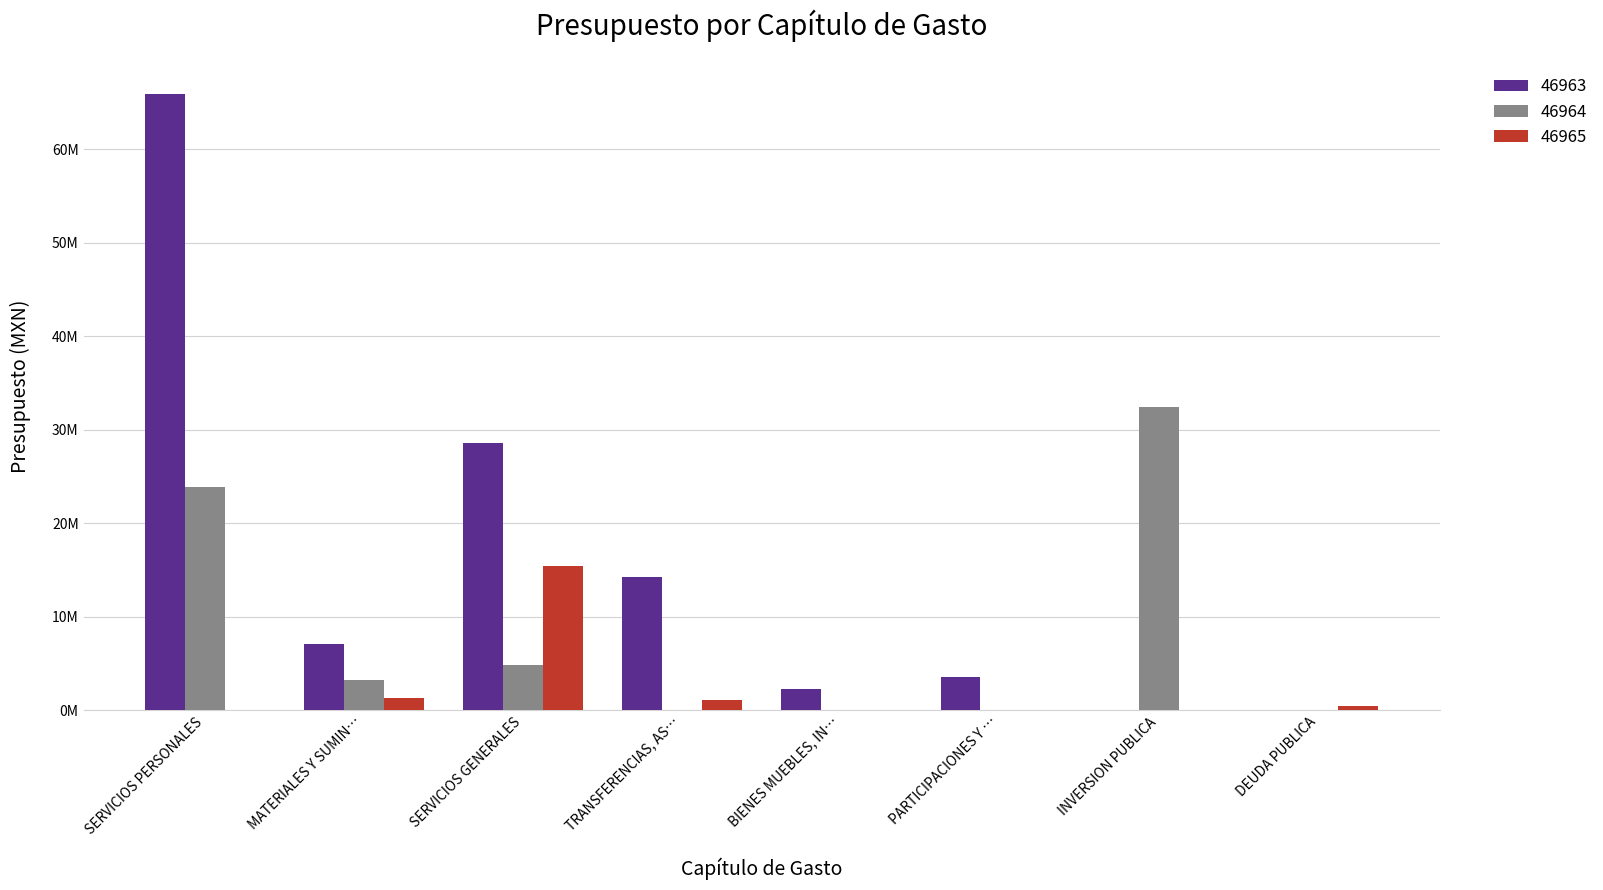

Which category has the lowest value across all series?

INVERSION PUBLICA